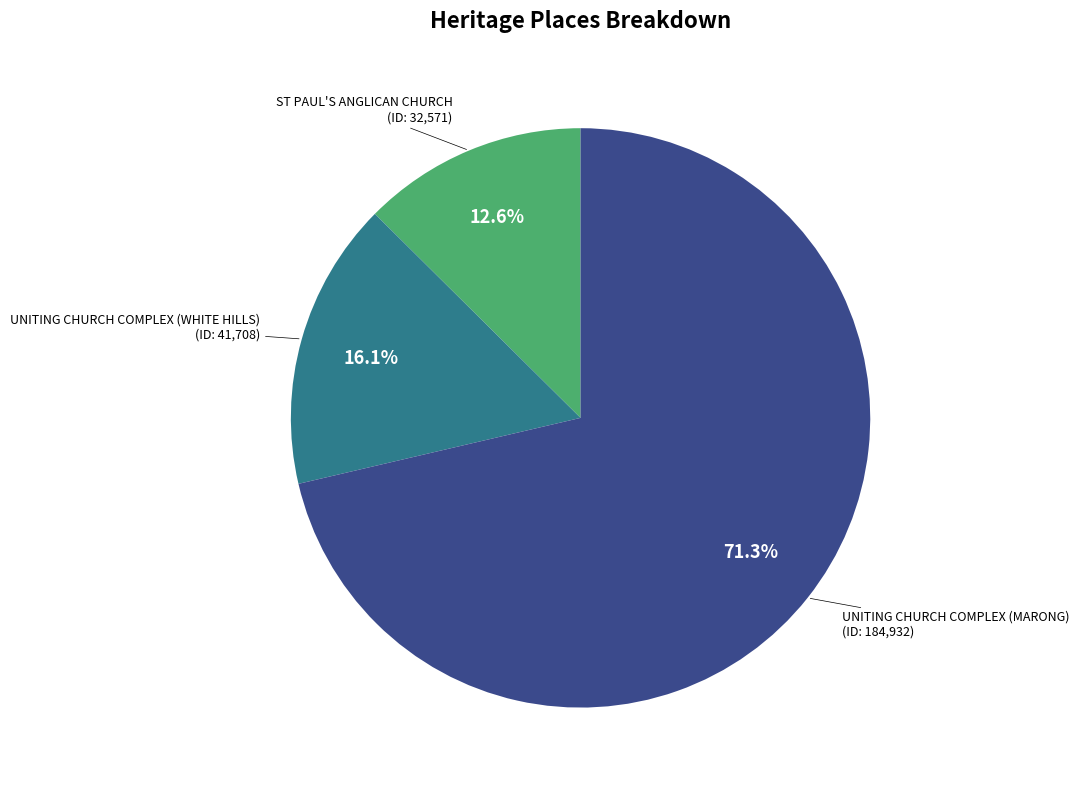

Is there any slice that represents more than half of the pie?

Yes